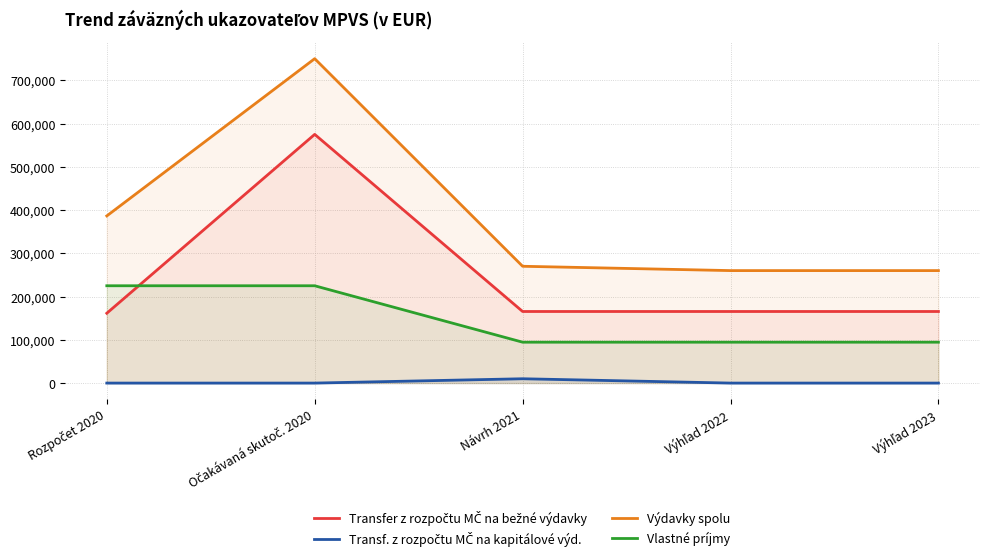

What is the maximum value for Transf. z rozpočtu MČ na kapitálové výd.?

10000